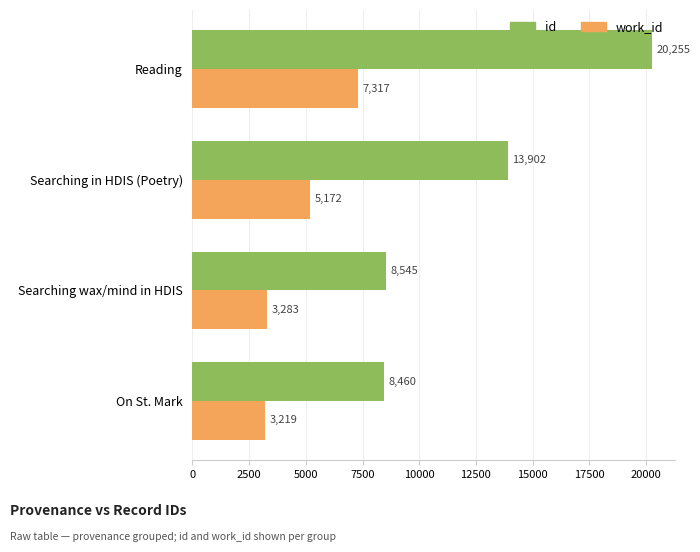

What is the sum of the work_id values at Reading and Searching wax/mind in HDIS?

10600